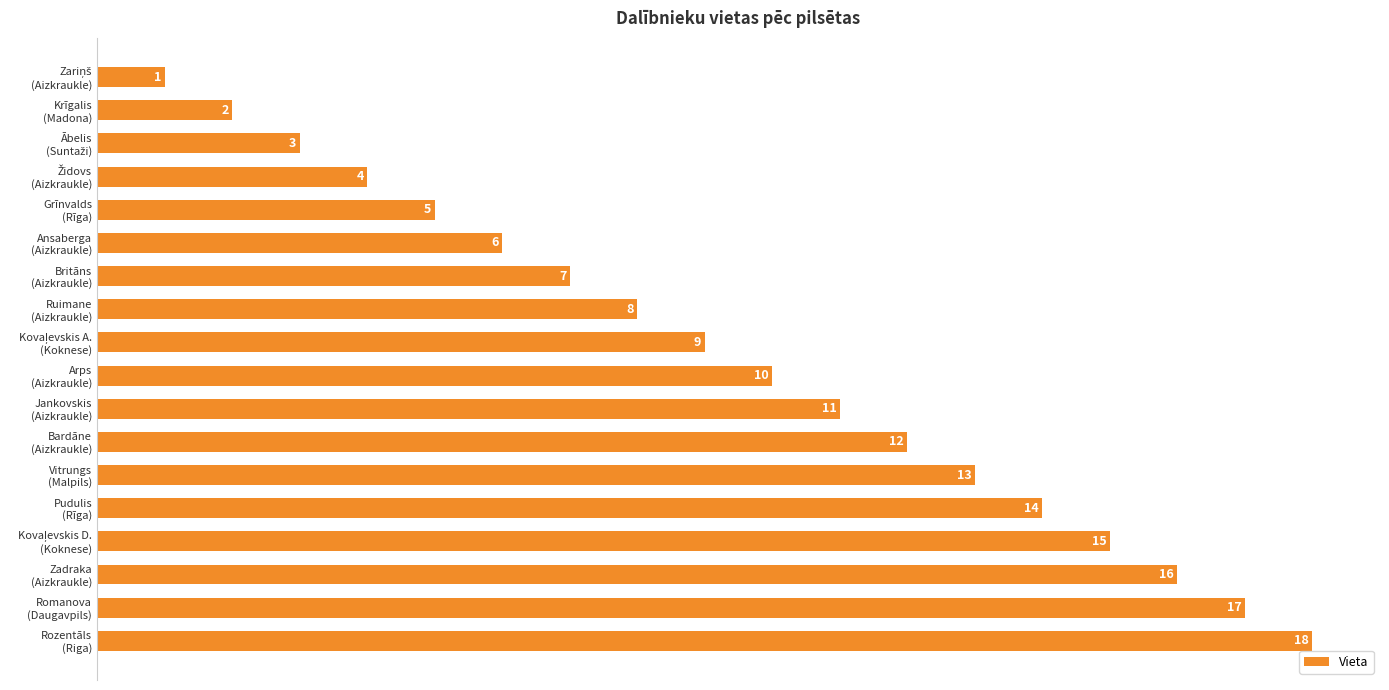

What is the value of the 1st bar from the top?

1